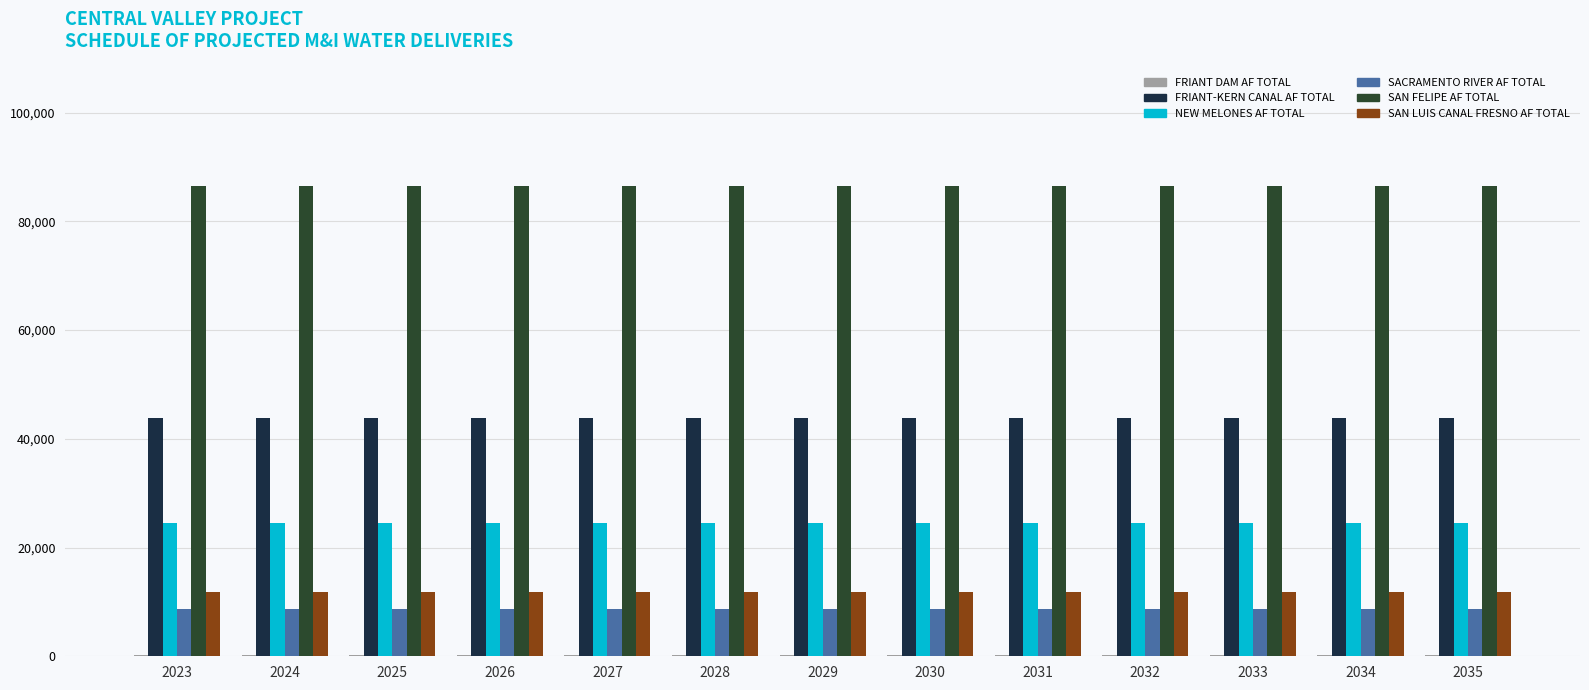

How many data points does each series have?

13